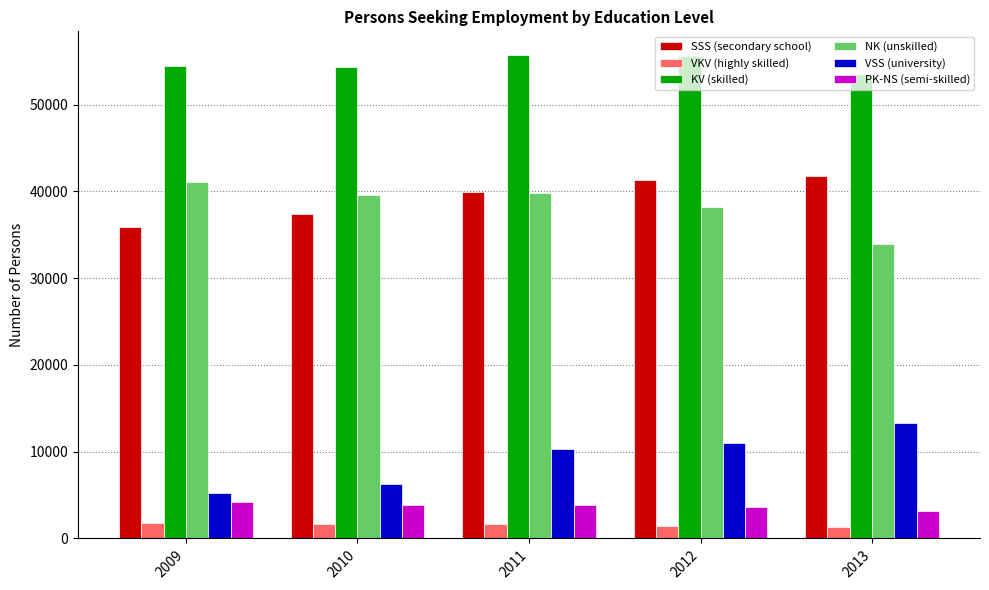

How many PK-NS (semi-skilled) values are between 3612 and 3910?

3